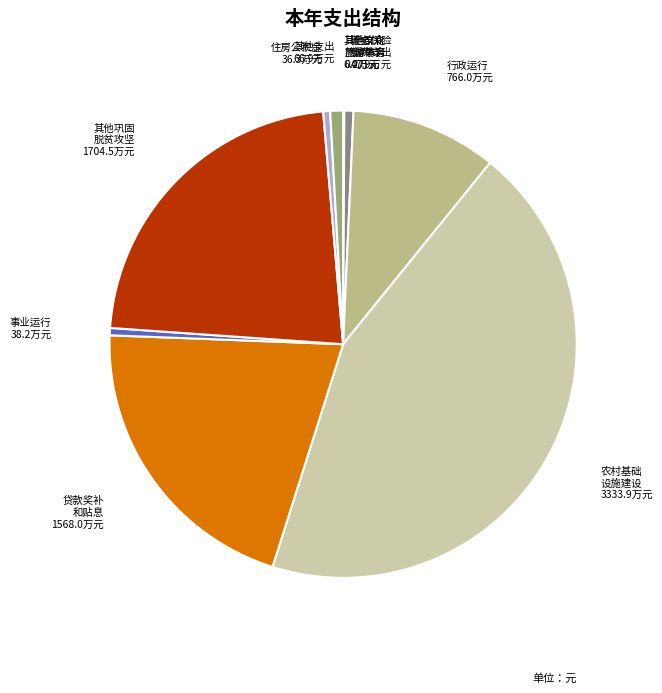

Count the number of slices in the pie.

10